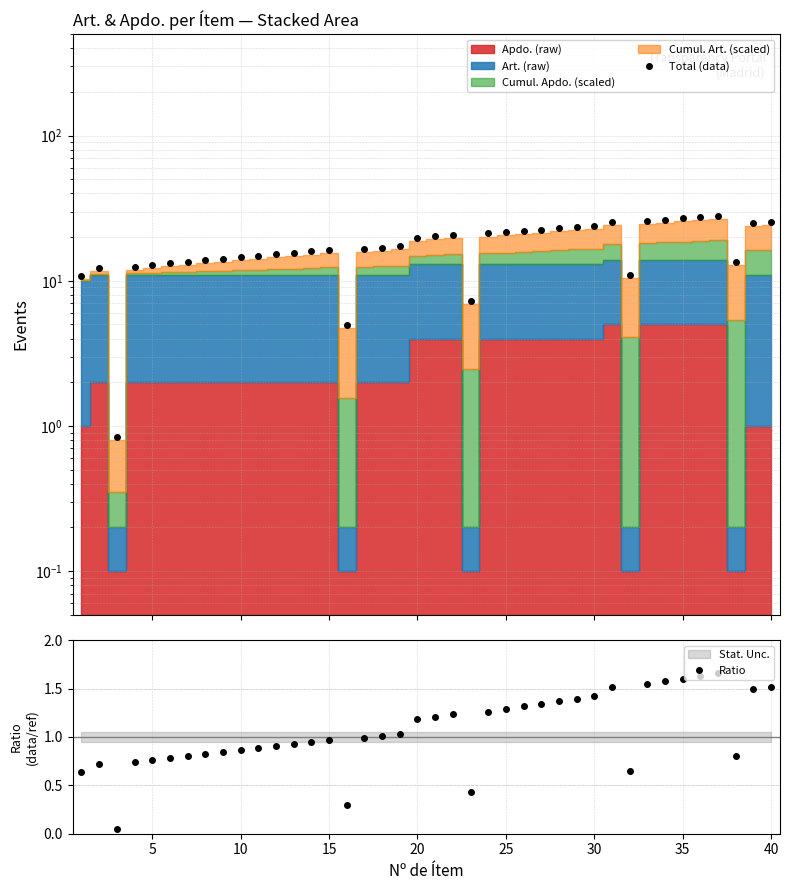

True or false: Ratio has more than 0 points higher than both neighbors.

True